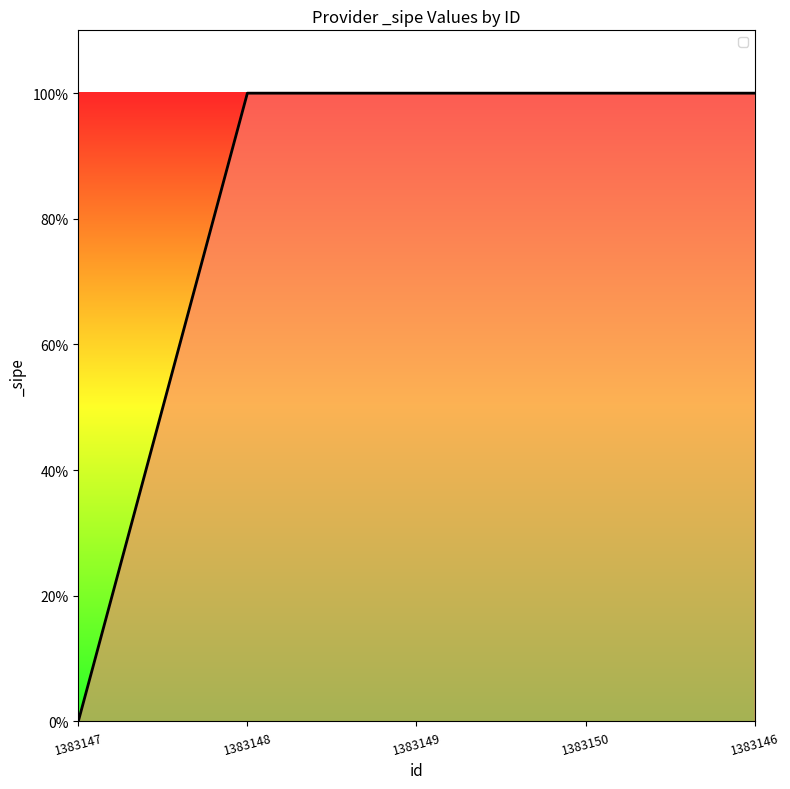

Does the chart have visible grid lines?

No